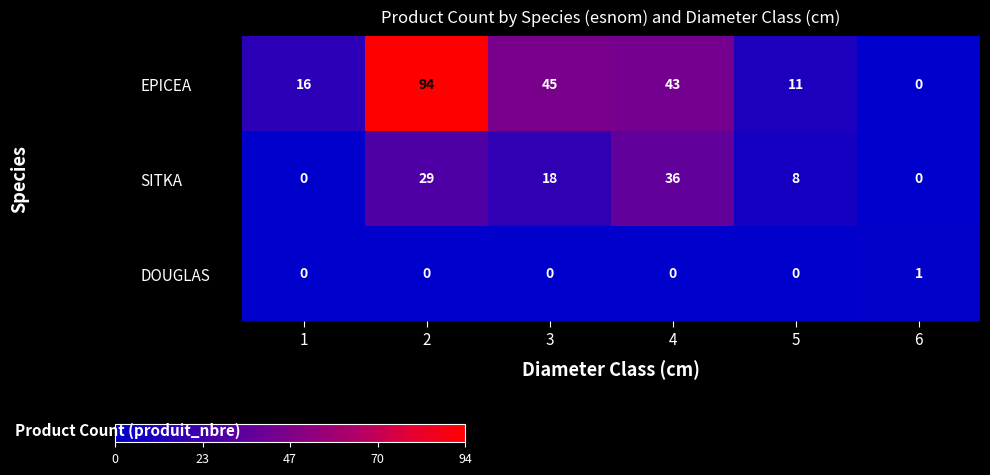

Where is SITKA nearest to the value 18?

3